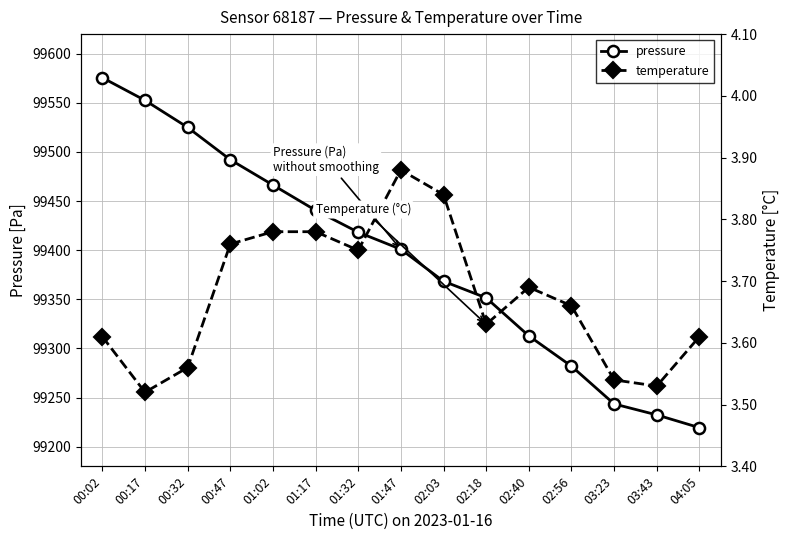

Which series has the widest spread of values?

pressure